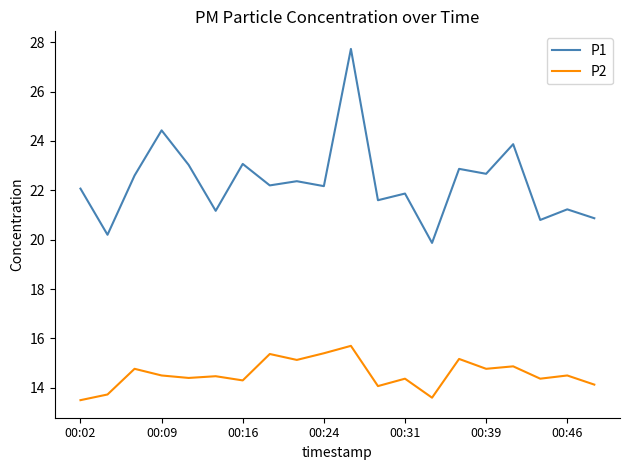

What is the smallest value displayed?

13.5